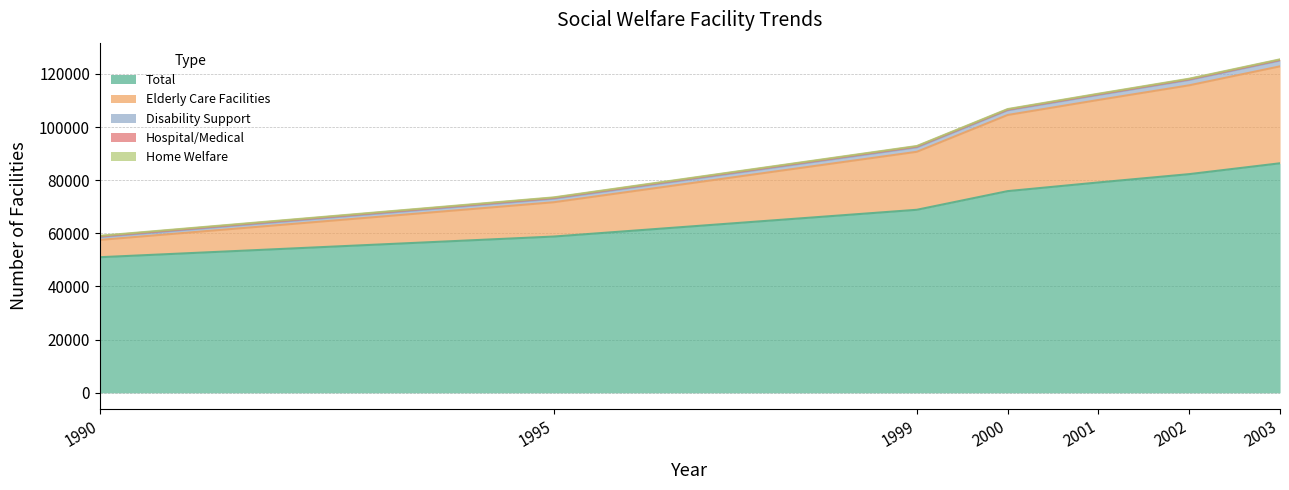

True or false: Total has more than 1 points higher than both neighbors.

False